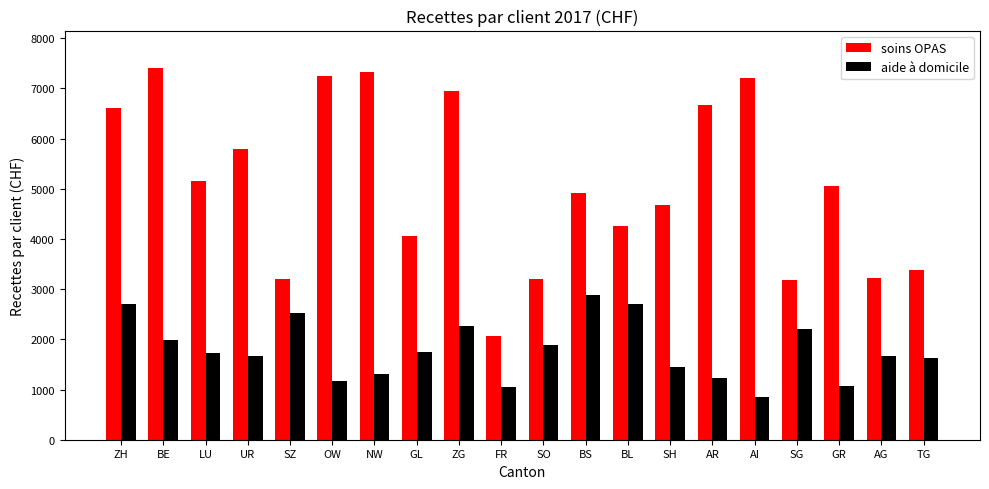

Are the bars grouped side by side (vs. stacked)?

Yes